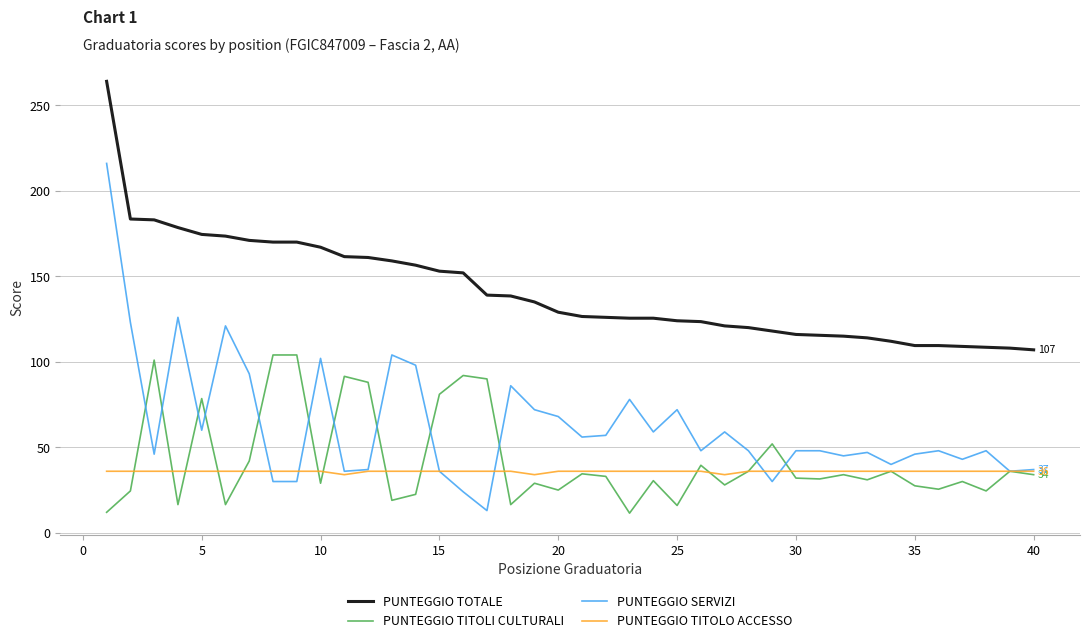

What is the maximum value for PUNTEGGIO TITOLI CULTURALI?

104.0